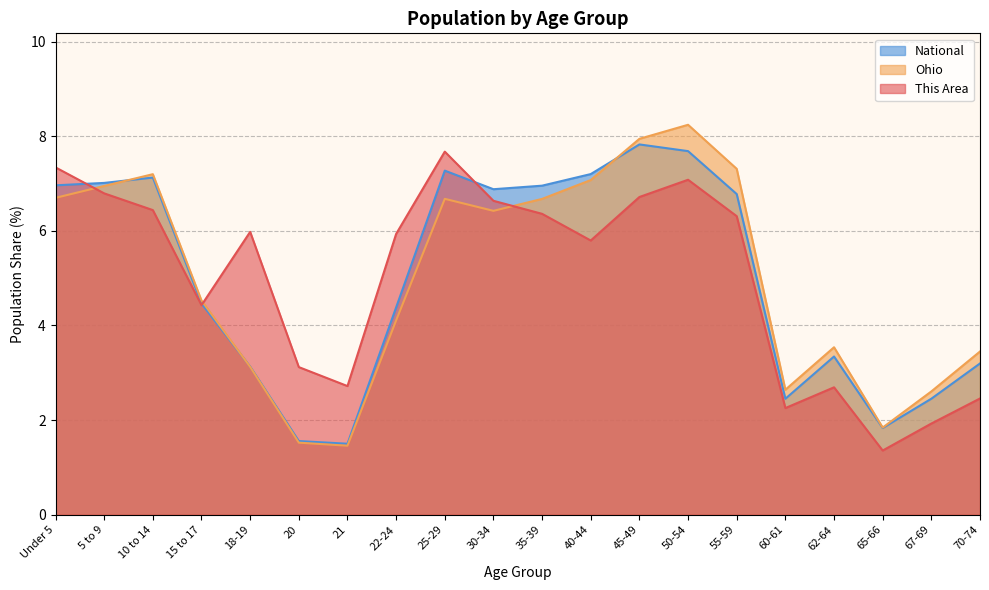

What is the label of the 14th point from the right?

21